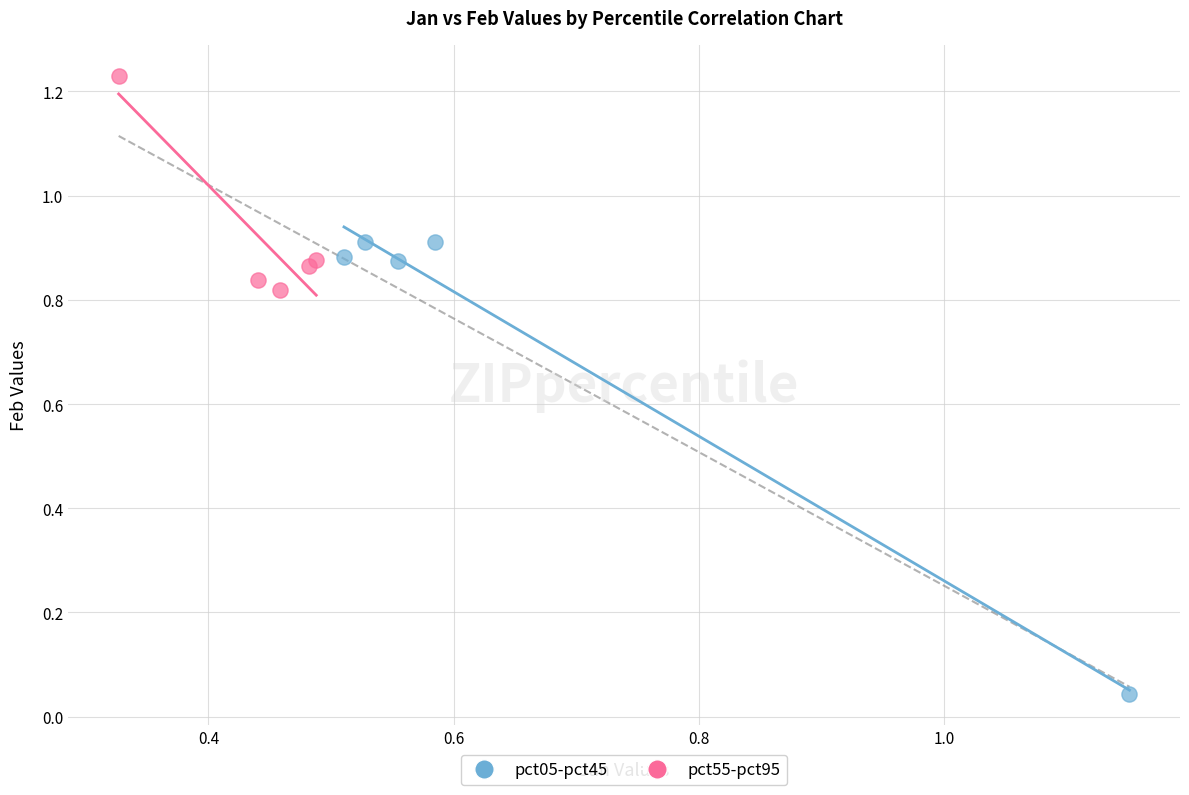

Which series has the largest Y range (max minus min)?

pct05-pct45